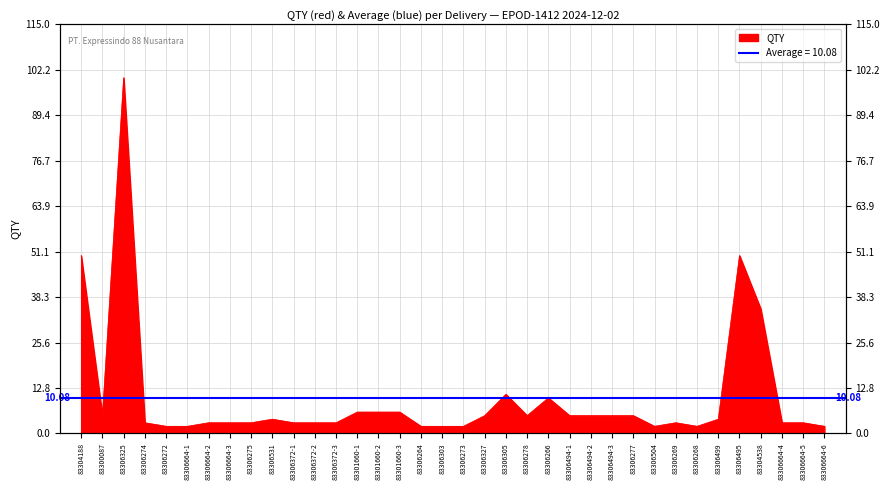

How many lines are shown in the chart?

1